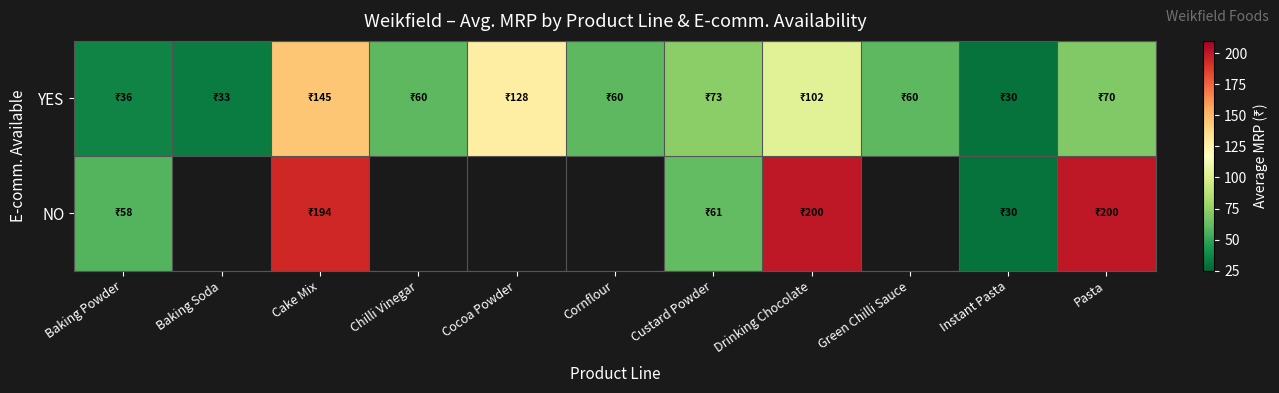

At which category is the sum across all series the highest?

Cake Mix